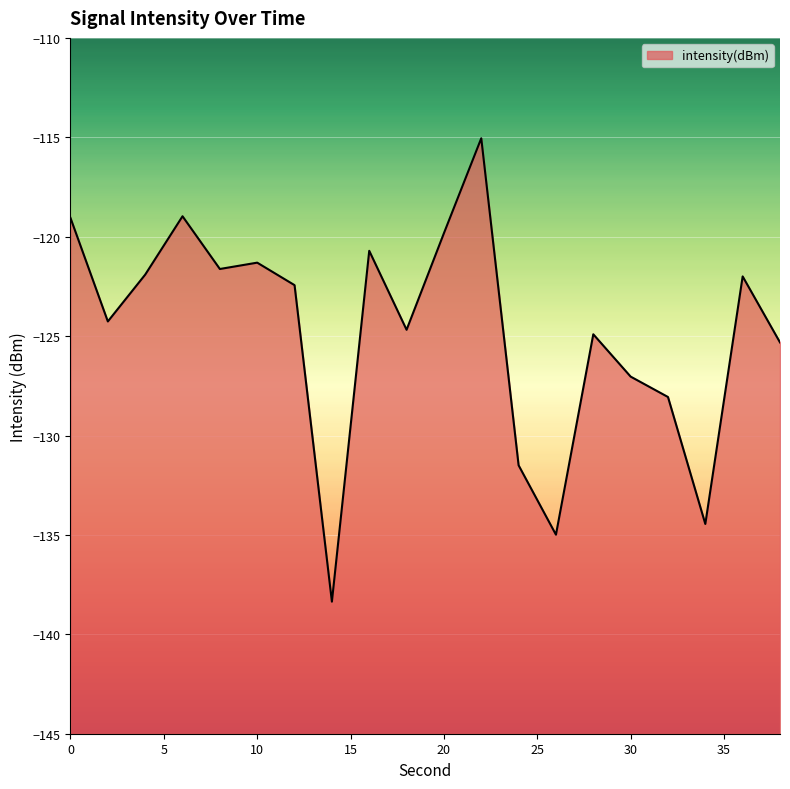

Rank the categories by value from highest to lowest.

22, 6, 0, 20, 16, 10, 8, 4, 36, 12, 2, 18, 28, 38, 30, 32, 24, 34, 26, 14